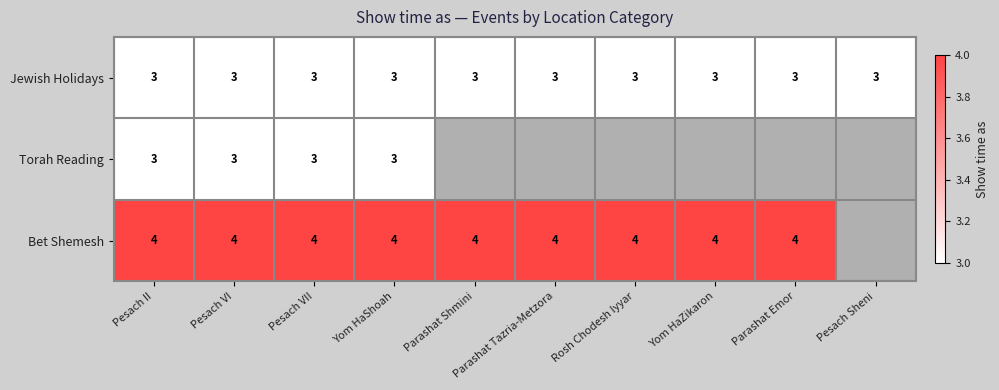

How many series are shown in this chart?

3